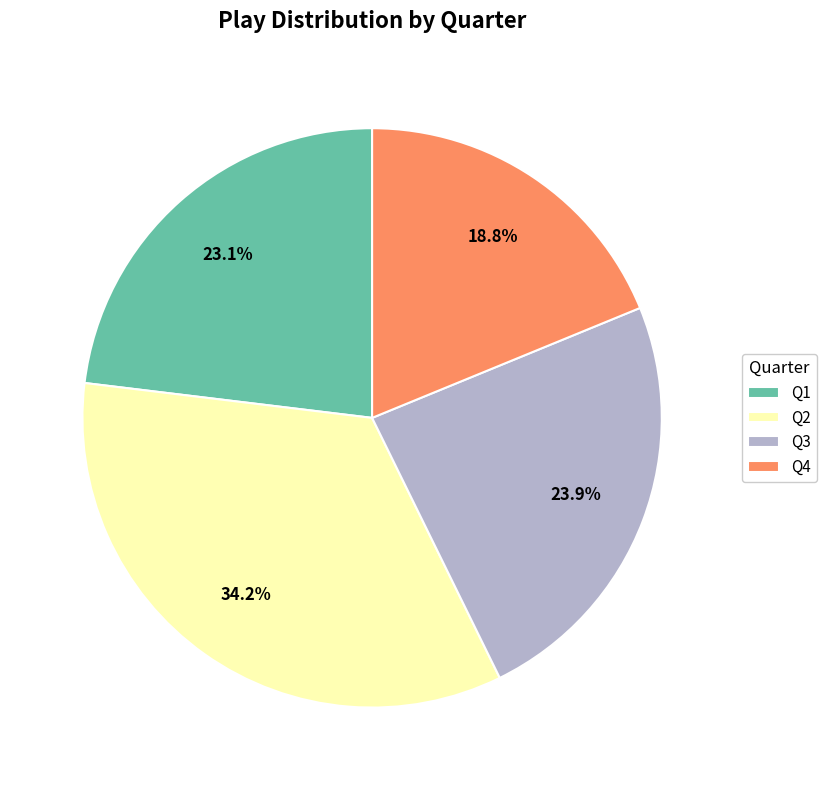

What is the largest slice in the pie chart?

Q2